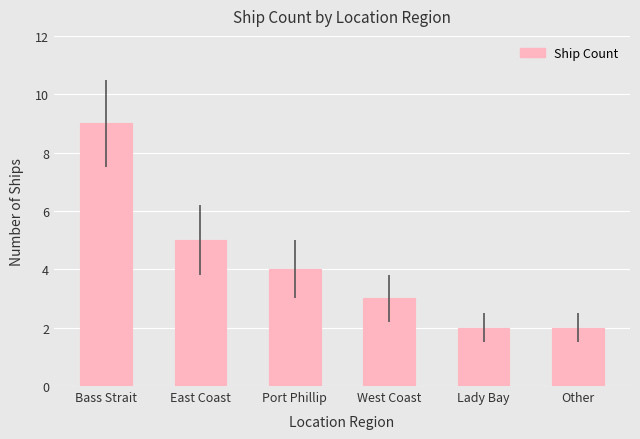

Where is the data nearest to the value 5?

East Coast